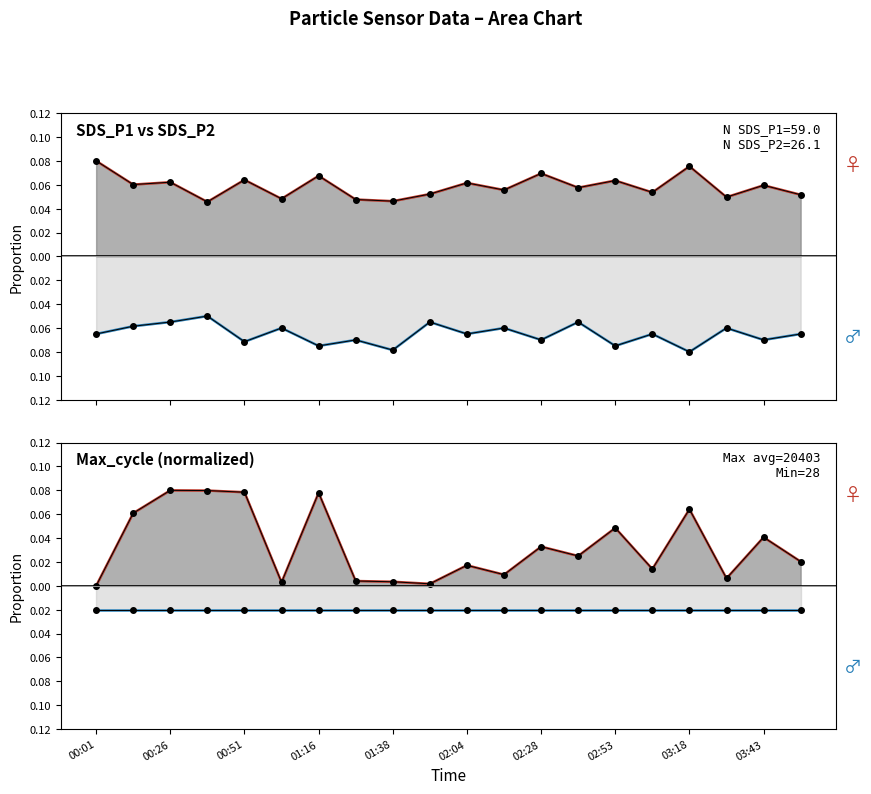

How many lines are shown in the chart?

2